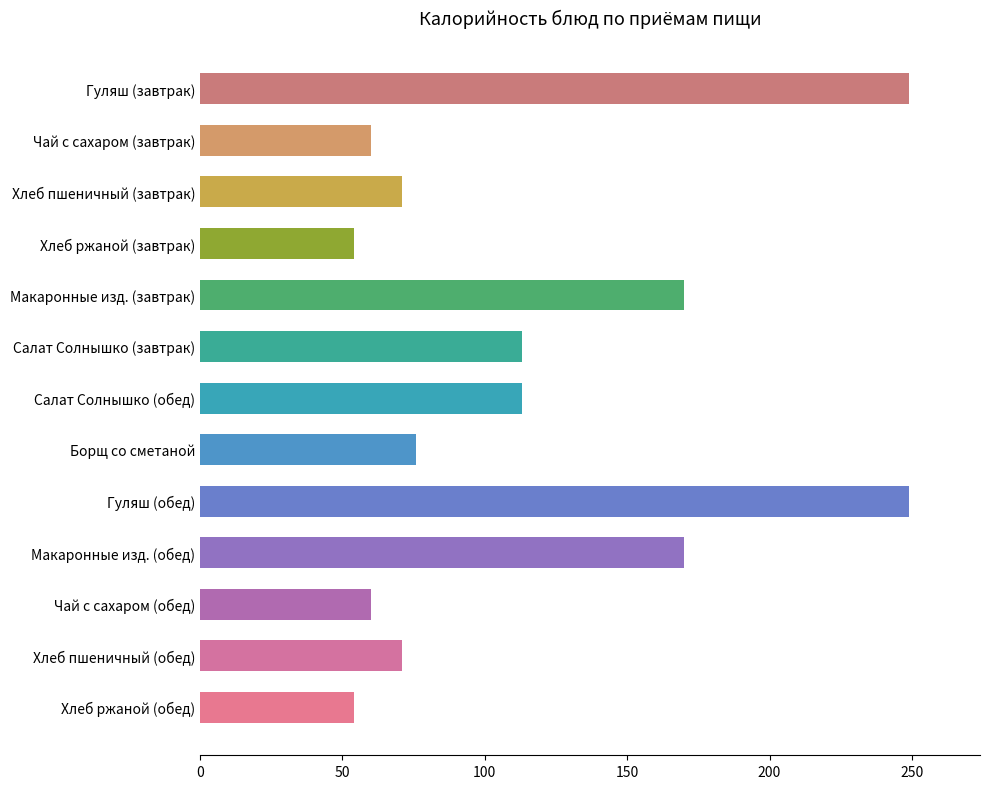

What is the sum of all values?

1510